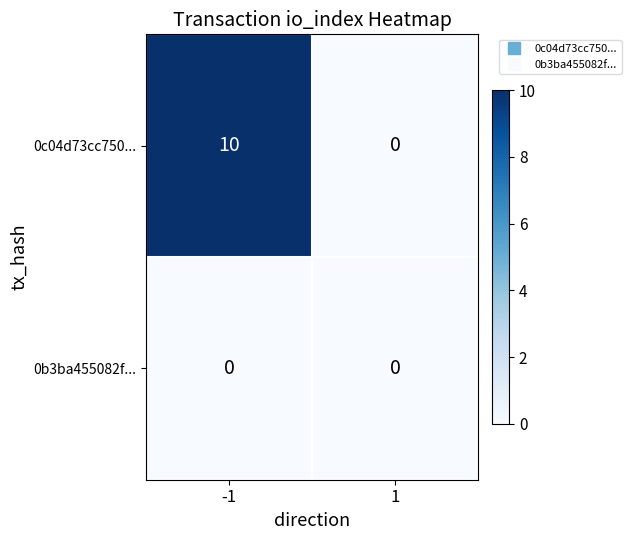

How many data points does each series have?

2